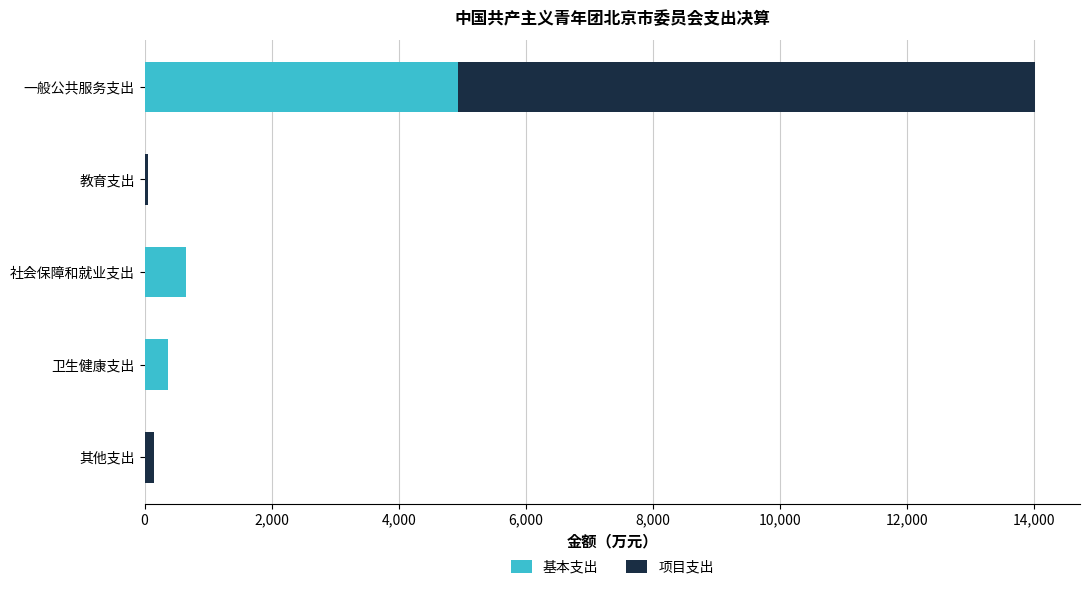

True or false: 基本支出 has a value of 0.0 at 其他支出.

True